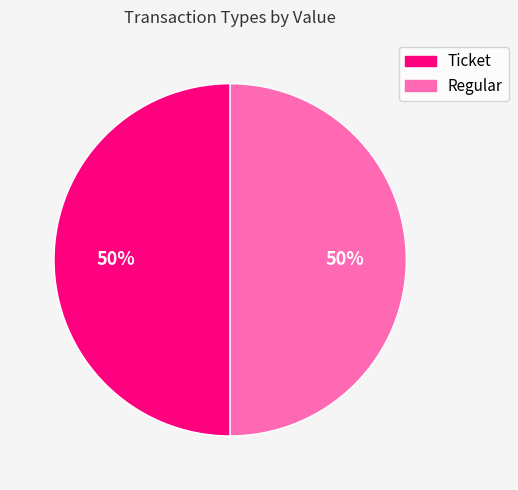

The Ticket slice represents 50% of the pie. True or false?

True